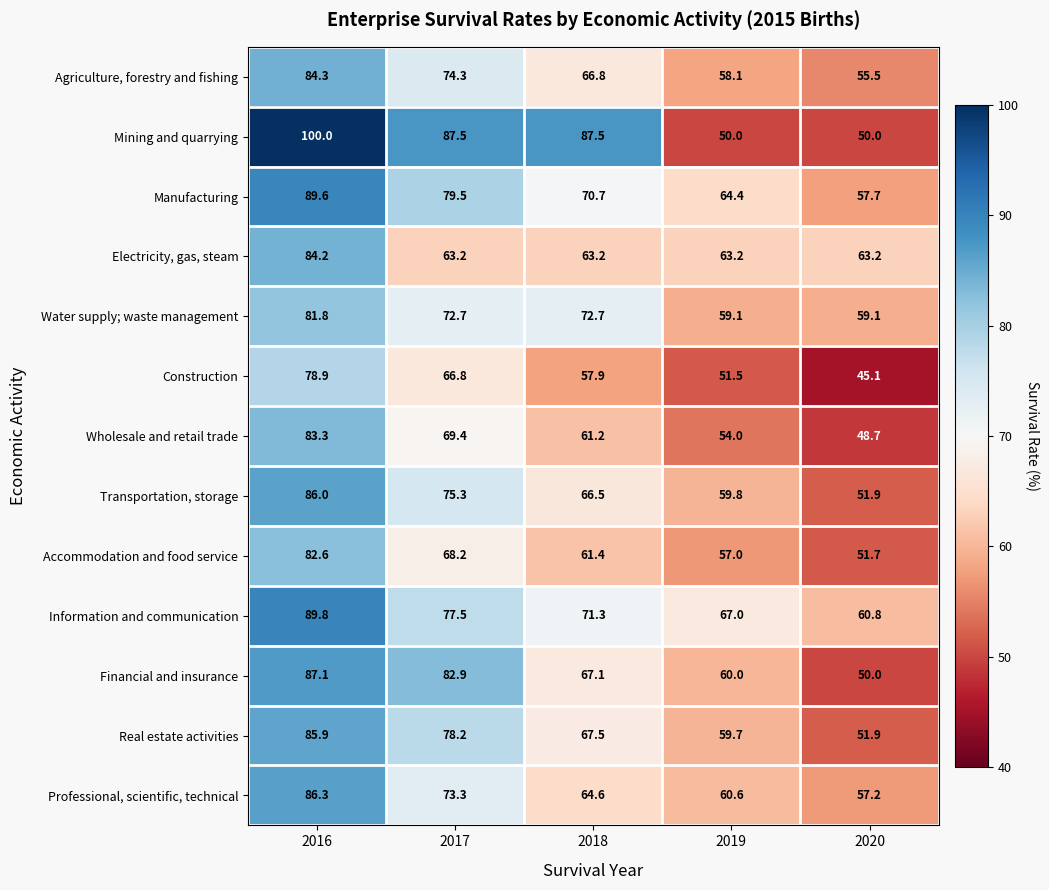

Rank the series at 2019 from lowest to highest value.

Mining and quarrying, Construction, Wholesale and retail trade, Accommodation and food service, Agriculture, forestry and fishing, Water supply; waste management, Real estate activities, Transportation, storage, Financial and insurance, Professional, scientific, technical, Electricity, gas, steam, Manufacturing, Information and communication